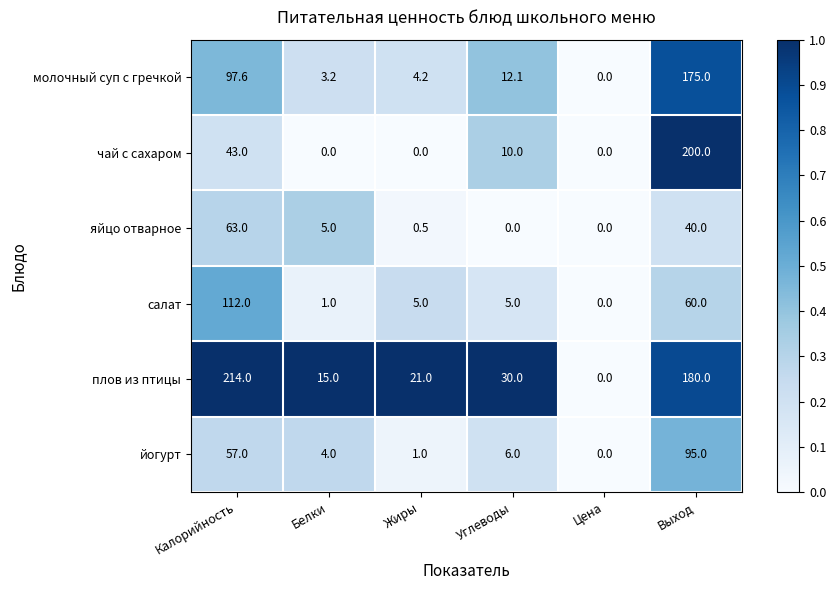

True or false: плов из птицы has a value of 73.1 at Цена.

False